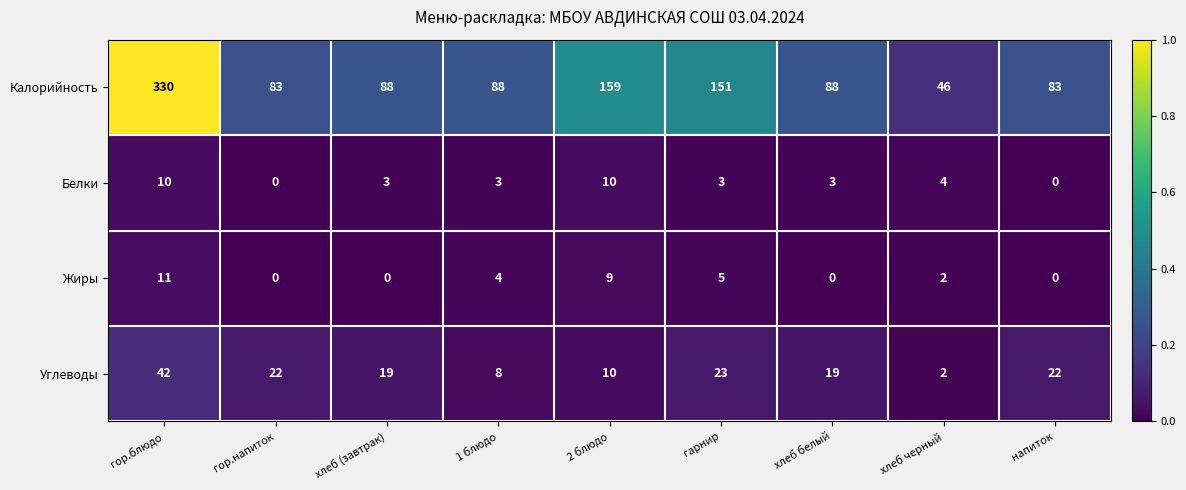

List the series in order of their peak value, lowest first.

Белки, Жиры, Углеводы, Калорийность